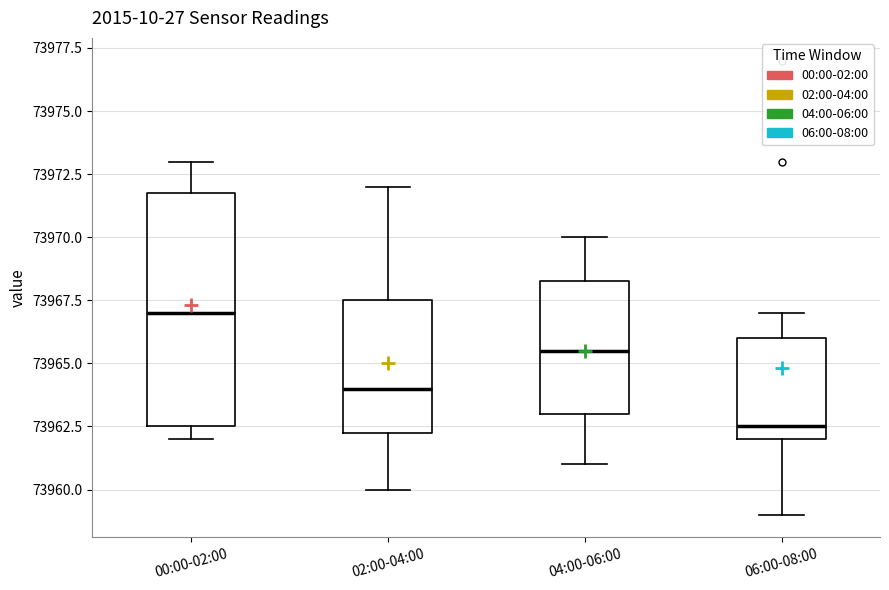

Where is the upper edge of the box for 04:00-06:00 on the y-axis? The values are not printed on the chart, so give them approximately, as read against the axis.

73968.5